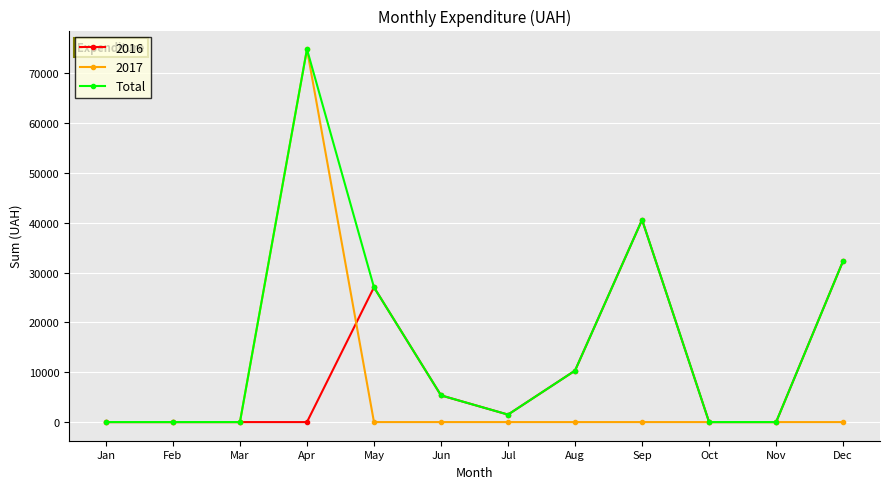

Is it true that 2016 equals 40581.8 at Sep?

True